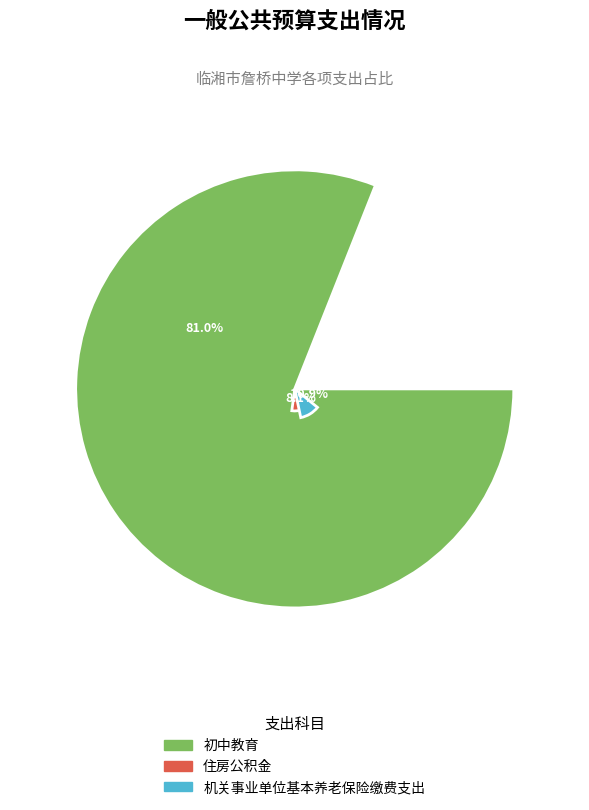

What is the change in value from 住房公积金 to 机关事业单位基本养老保险缴费支出?

+167704.8